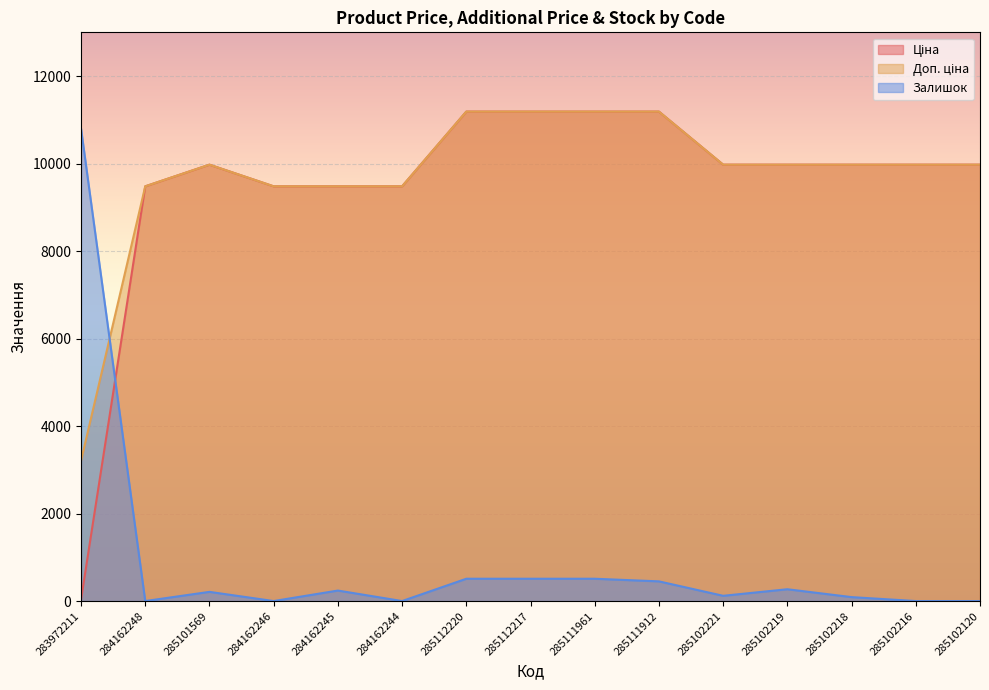

At which label does Ціна reach its minimum?

283972211